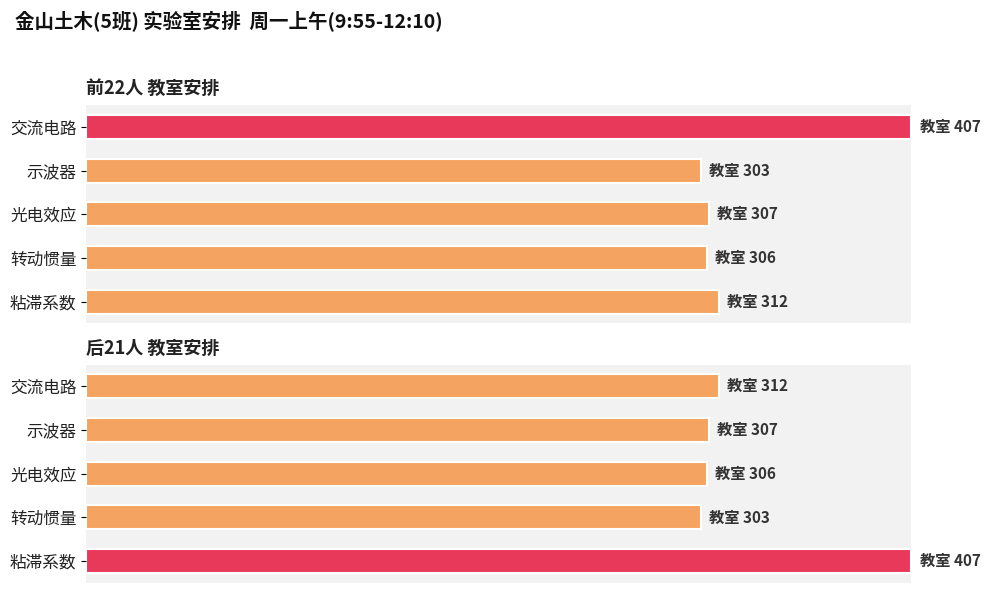

Rank the series by their maximum value, from lowest to highest.

前22人, 后21人